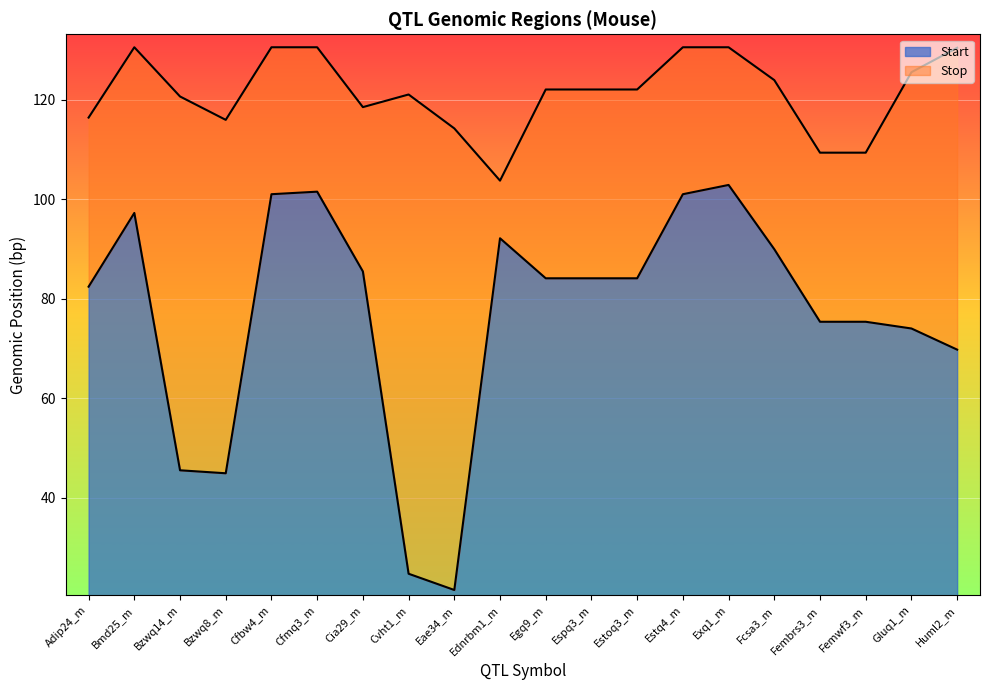

Which series has the largest total across all categories?

Stop